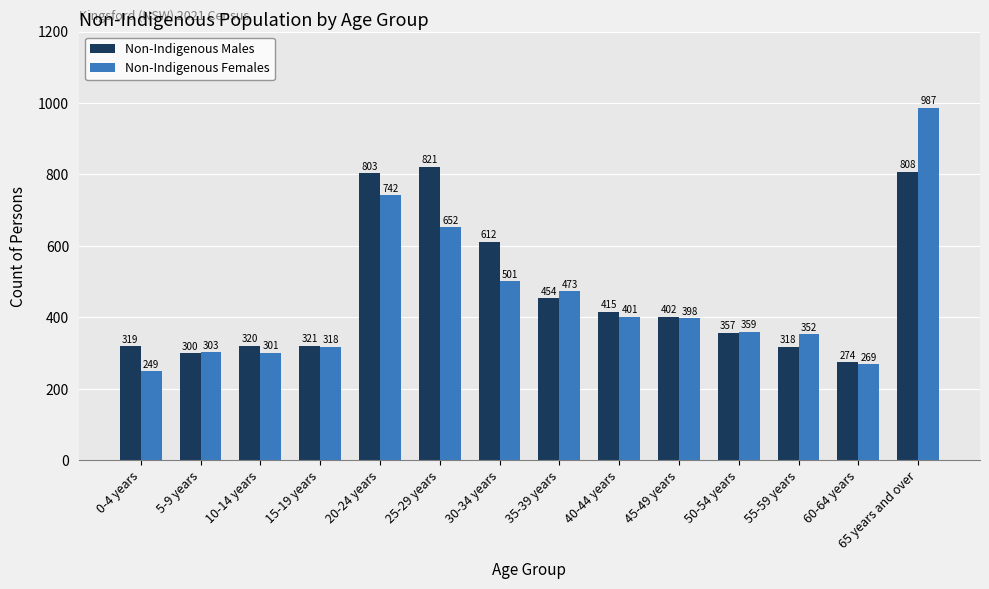

What is the total value across all series at 5-9 years?

603